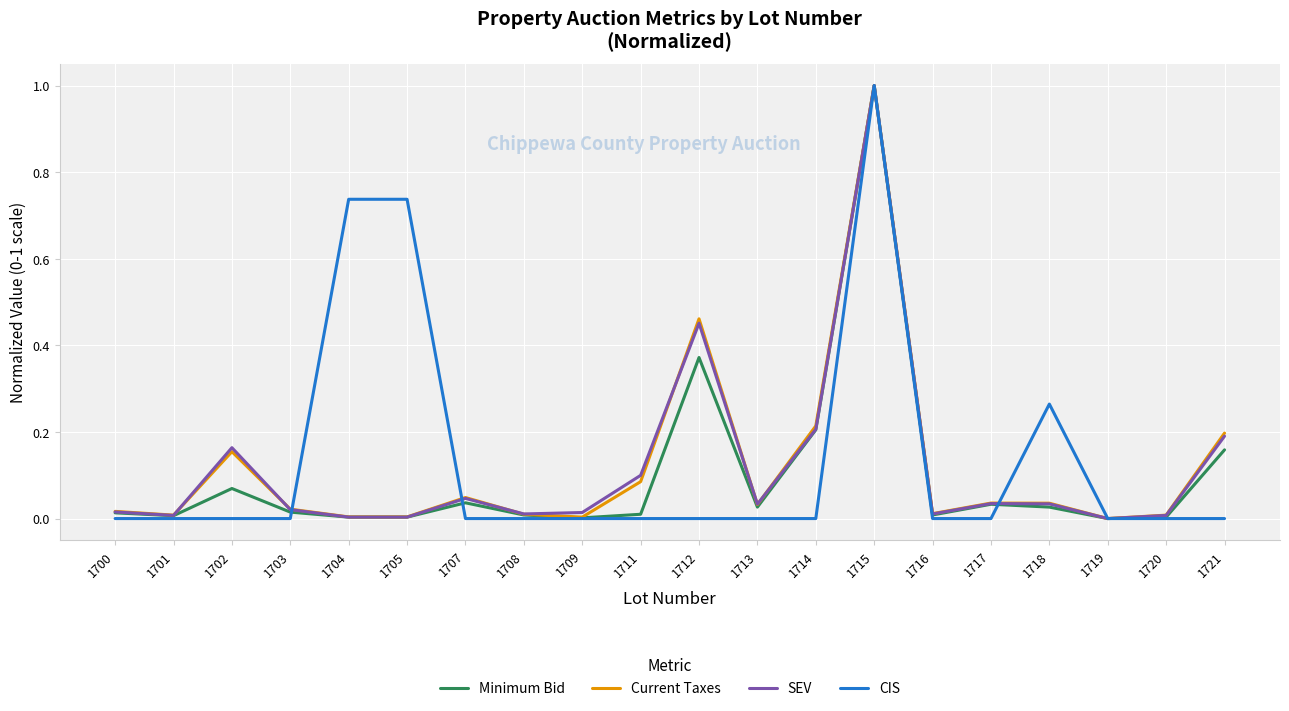

Is it true that Minimum Bid equals 0.0 at 1718?

True